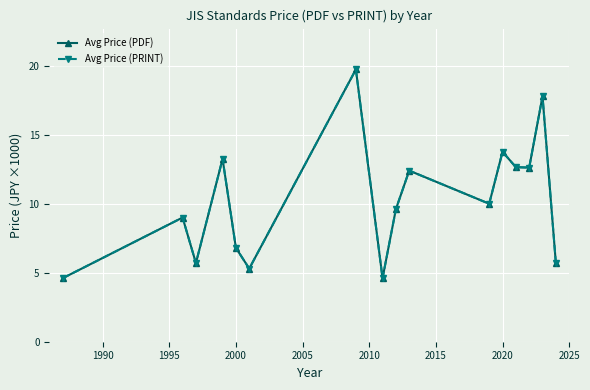

Does the chart display data point markers on the line(s)?

Yes